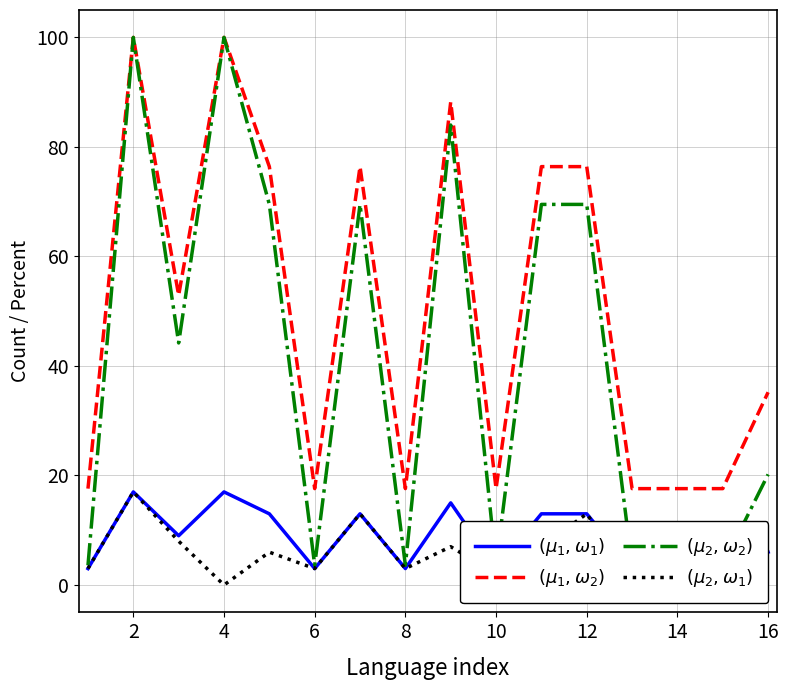

What is the minimum value for $(\mu_1,\omega_2)$?

17.6